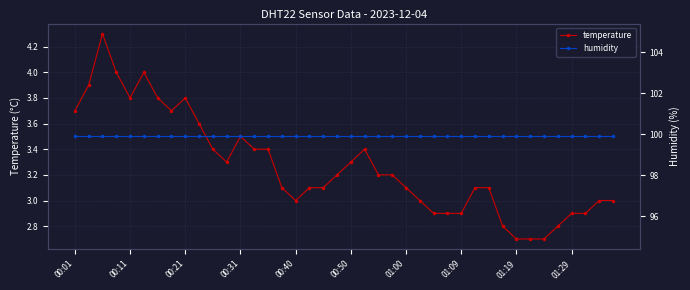

How many data points does each series have?

40